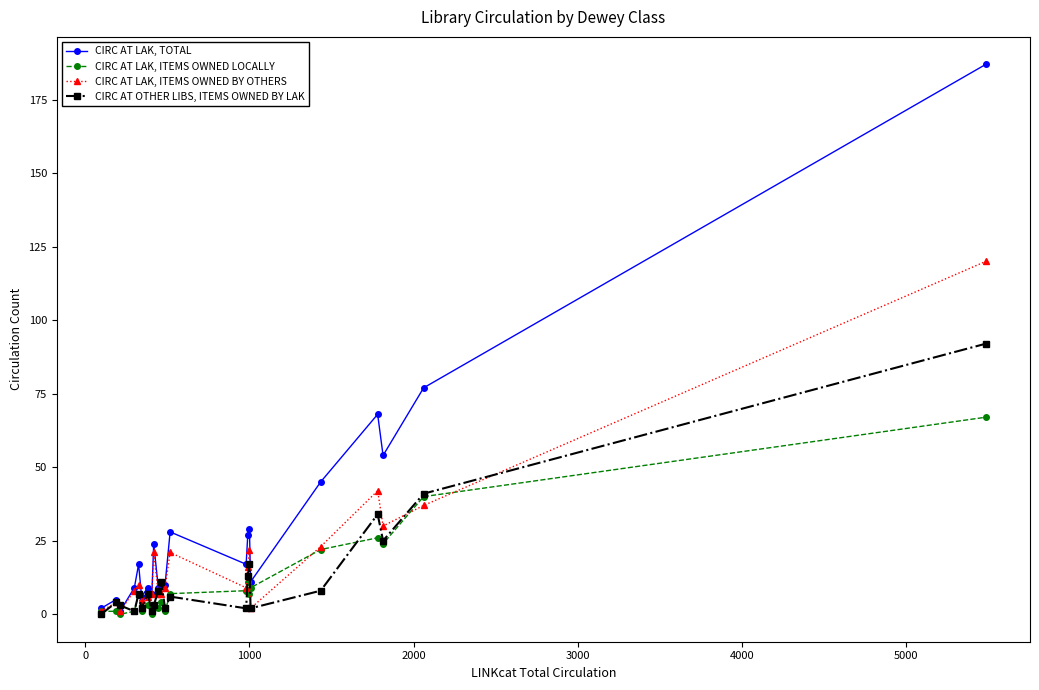

Which series has the largest range (max minus min)?

CIRC AT LAK, TOTAL